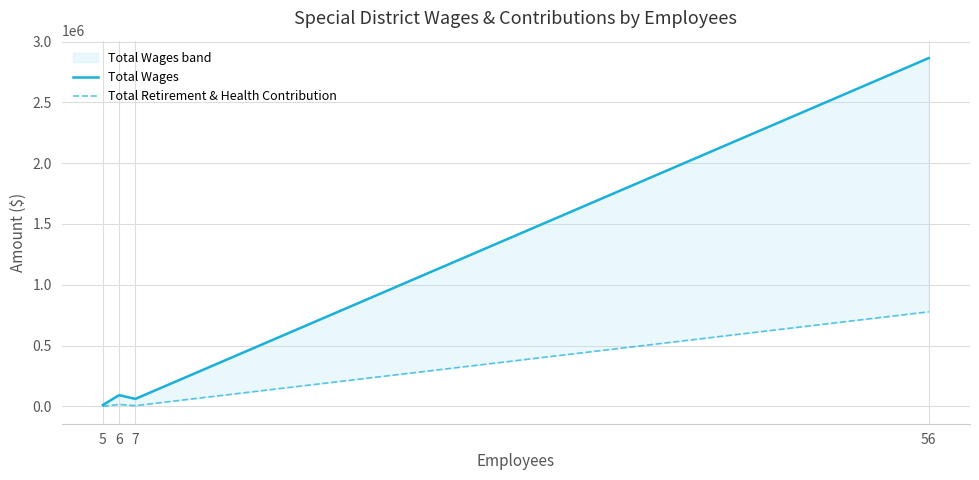

True or false: Total Retirement & Health Contribution and Total Wages cross at least once.

False